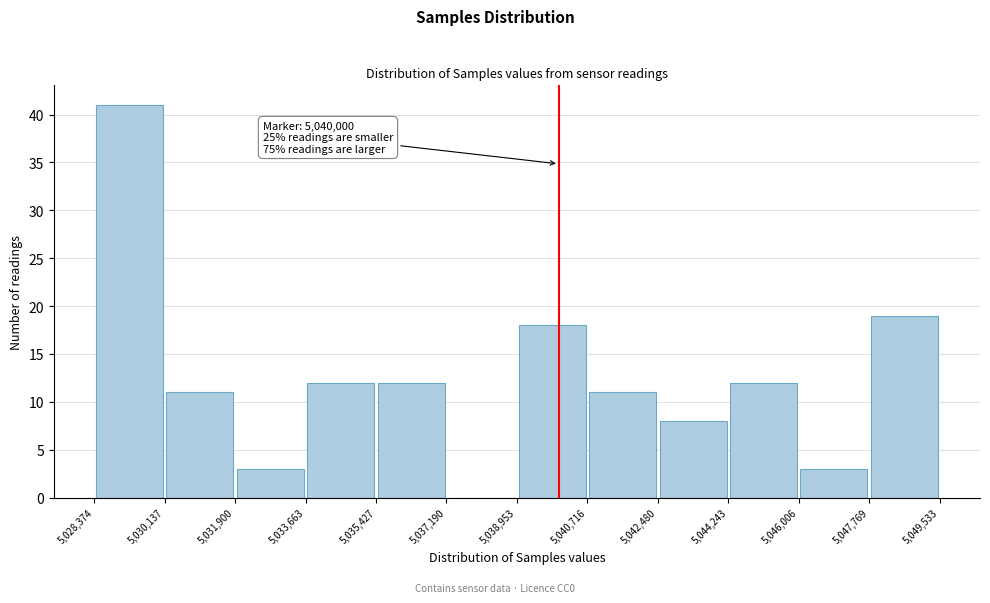

Over which range of the x-axis is the bar tallest?

5,028,374 to 5,030,137